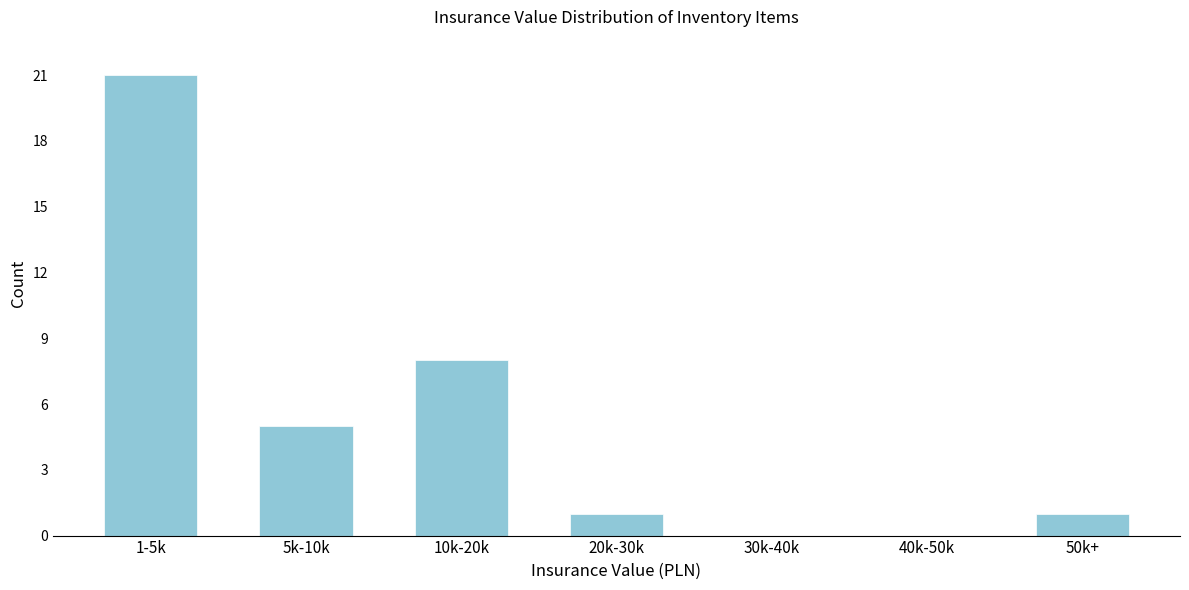

Reading left to right, what are all the values shown in this chart?

1-5k=21	5k-10k=5	10k-20k=8	20k-30k=1	30k-40k=0	40k-50k=0	50k+=1